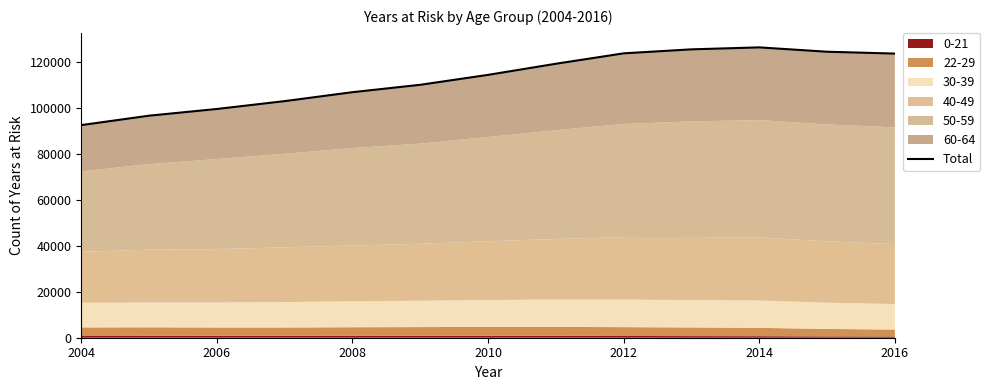

What is the ratio of the value at 2008 to the value at 2010?

0.9